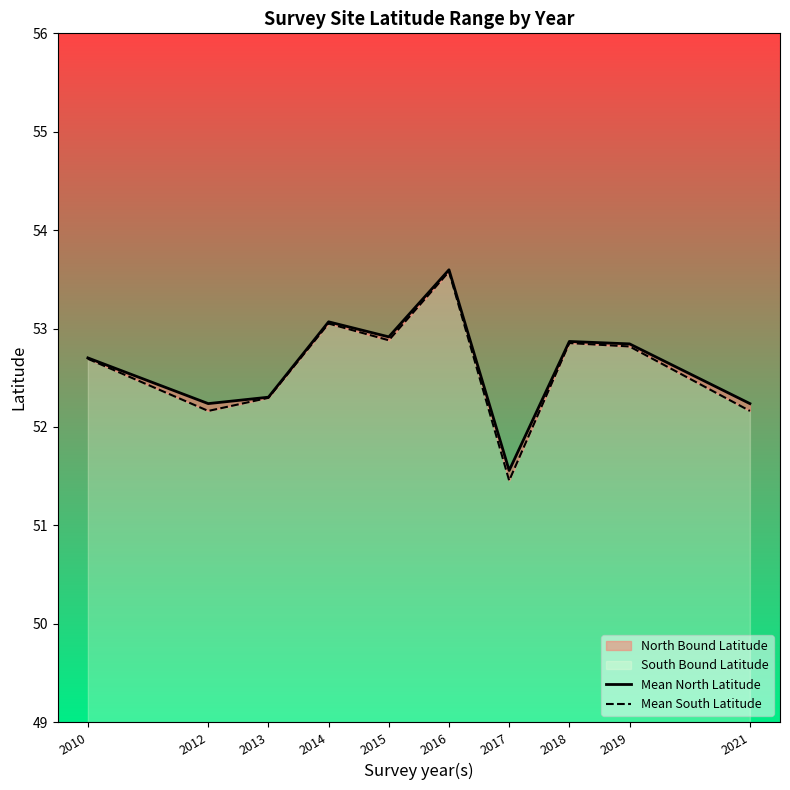

The value of Mean North Latitude at 2018 is 11.9. True or false?

False